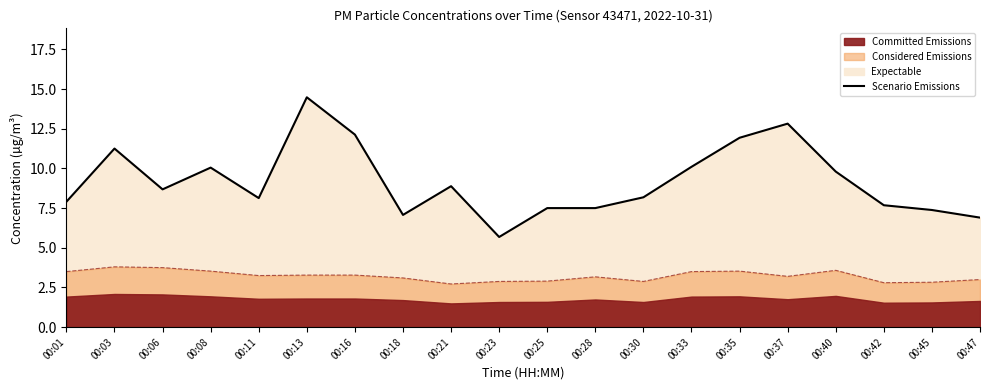

True or false: there are more than 0 points higher than both neighbors.

True